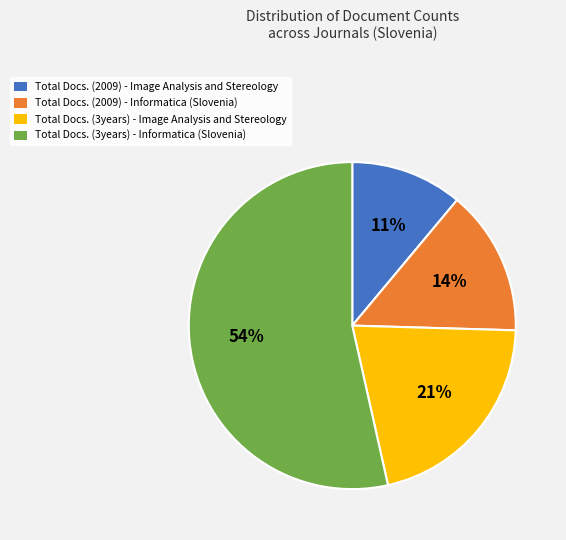

To the nearest percent, what percentage of the pie is Total Docs. (2009) - Informatica (Slovenia)?

14%